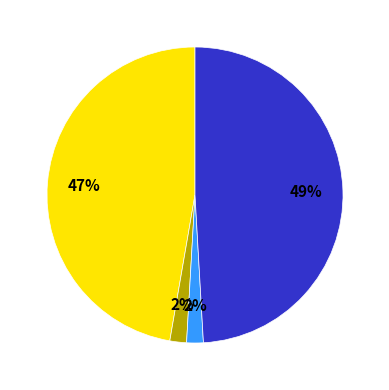

How many segments does this pie chart have?

4